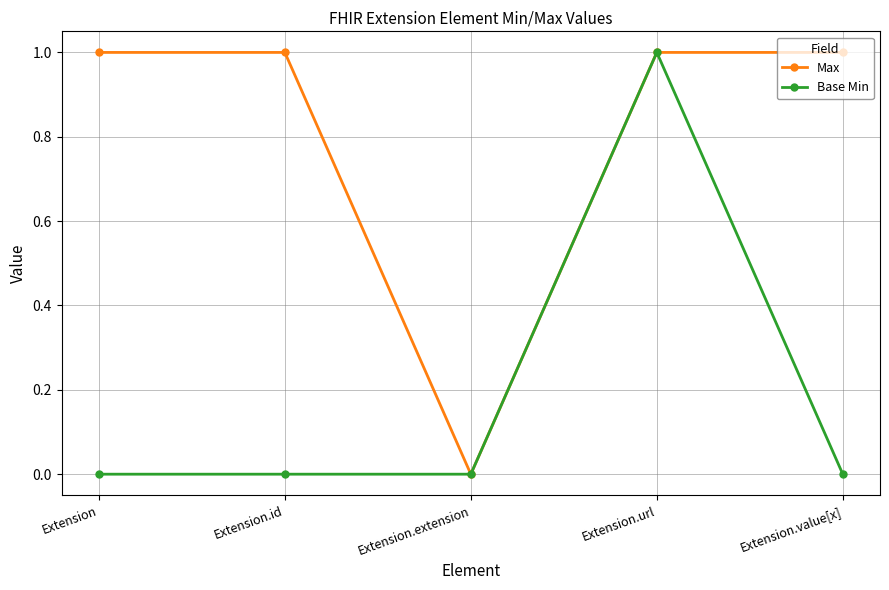

How many values in Max are above zero?

4